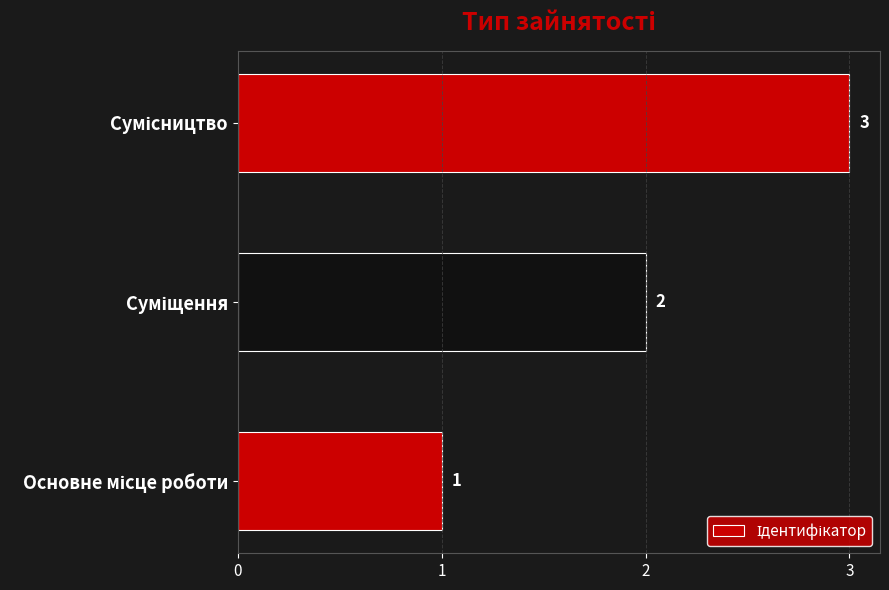

Count the values in the range 1 to 3.

3